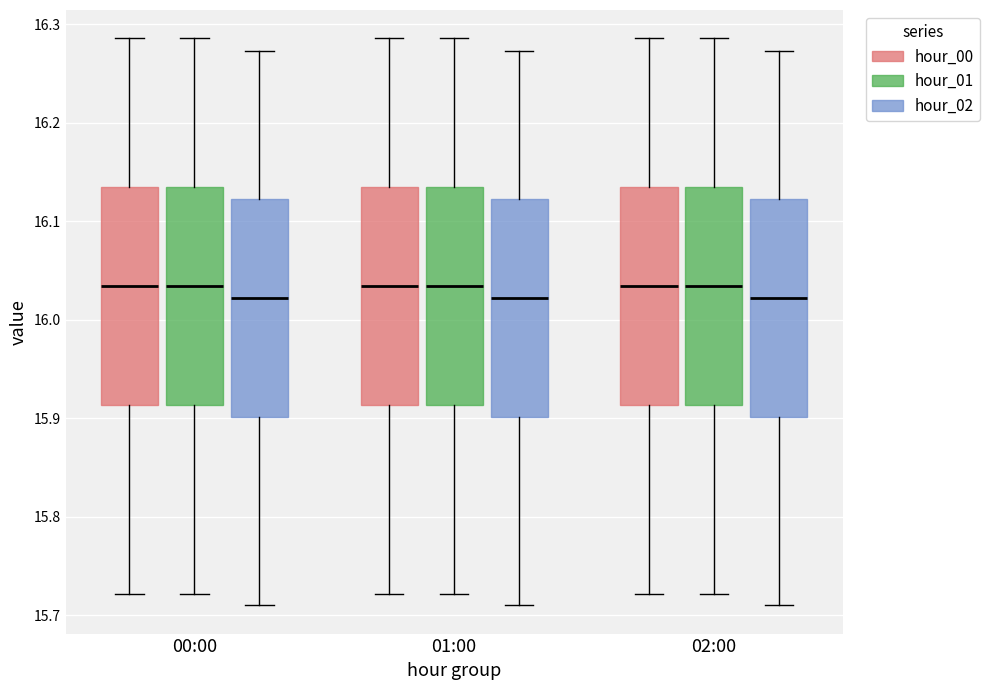

Reading left to right, read every box against the y-axis: the position of its median line, the range the box covers, and the ends of its whiskers. The values are not printed on the chart, so give them approximately, as read against the axis.

00:00 (hour_00): median 16.03, box 15.91 to 16.13, whiskers 15.72 to 16.29
00:00 (hour_01): median 16.03, box 15.91 to 16.13, whiskers 15.72 to 16.29
00:00 (hour_02): median 16.02, box 15.90 to 16.12, whiskers 15.71 to 16.27
01:00 (hour_00): median 16.03, box 15.91 to 16.13, whiskers 15.72 to 16.29
01:00 (hour_01): median 16.03, box 15.91 to 16.13, whiskers 15.72 to 16.29
01:00 (hour_02): median 16.02, box 15.90 to 16.12, whiskers 15.71 to 16.27
02:00 (hour_00): median 16.03, box 15.91 to 16.13, whiskers 15.72 to 16.29
02:00 (hour_01): median 16.03, box 15.91 to 16.13, whiskers 15.72 to 16.29
02:00 (hour_02): median 16.02, box 15.90 to 16.12, whiskers 15.71 to 16.27